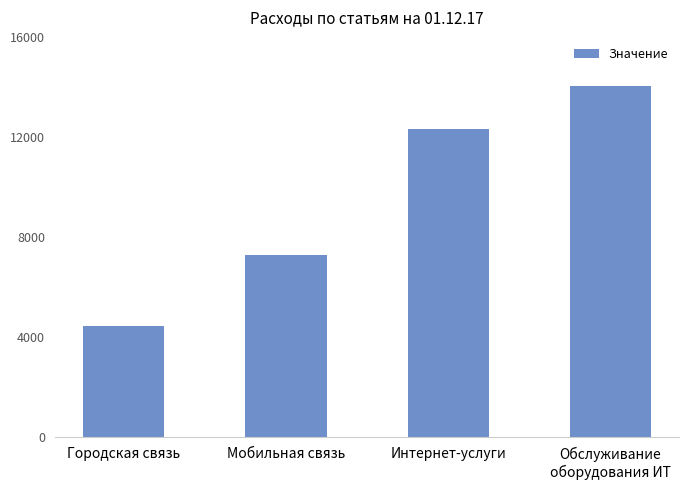

What is the difference between the second highest and second lowest values?

5018.1